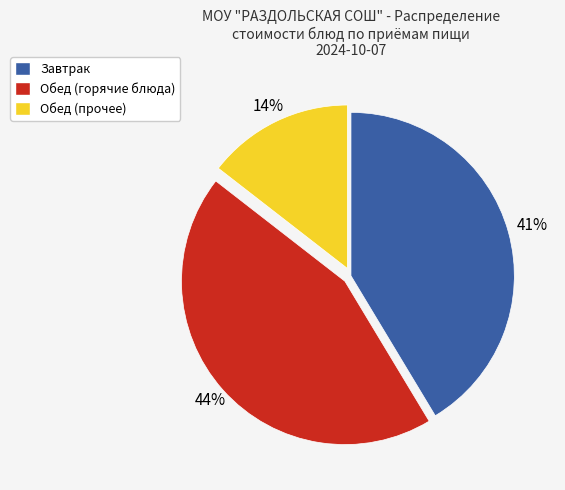

Which category has the smallest portion of the pie?

Обед (прочее)